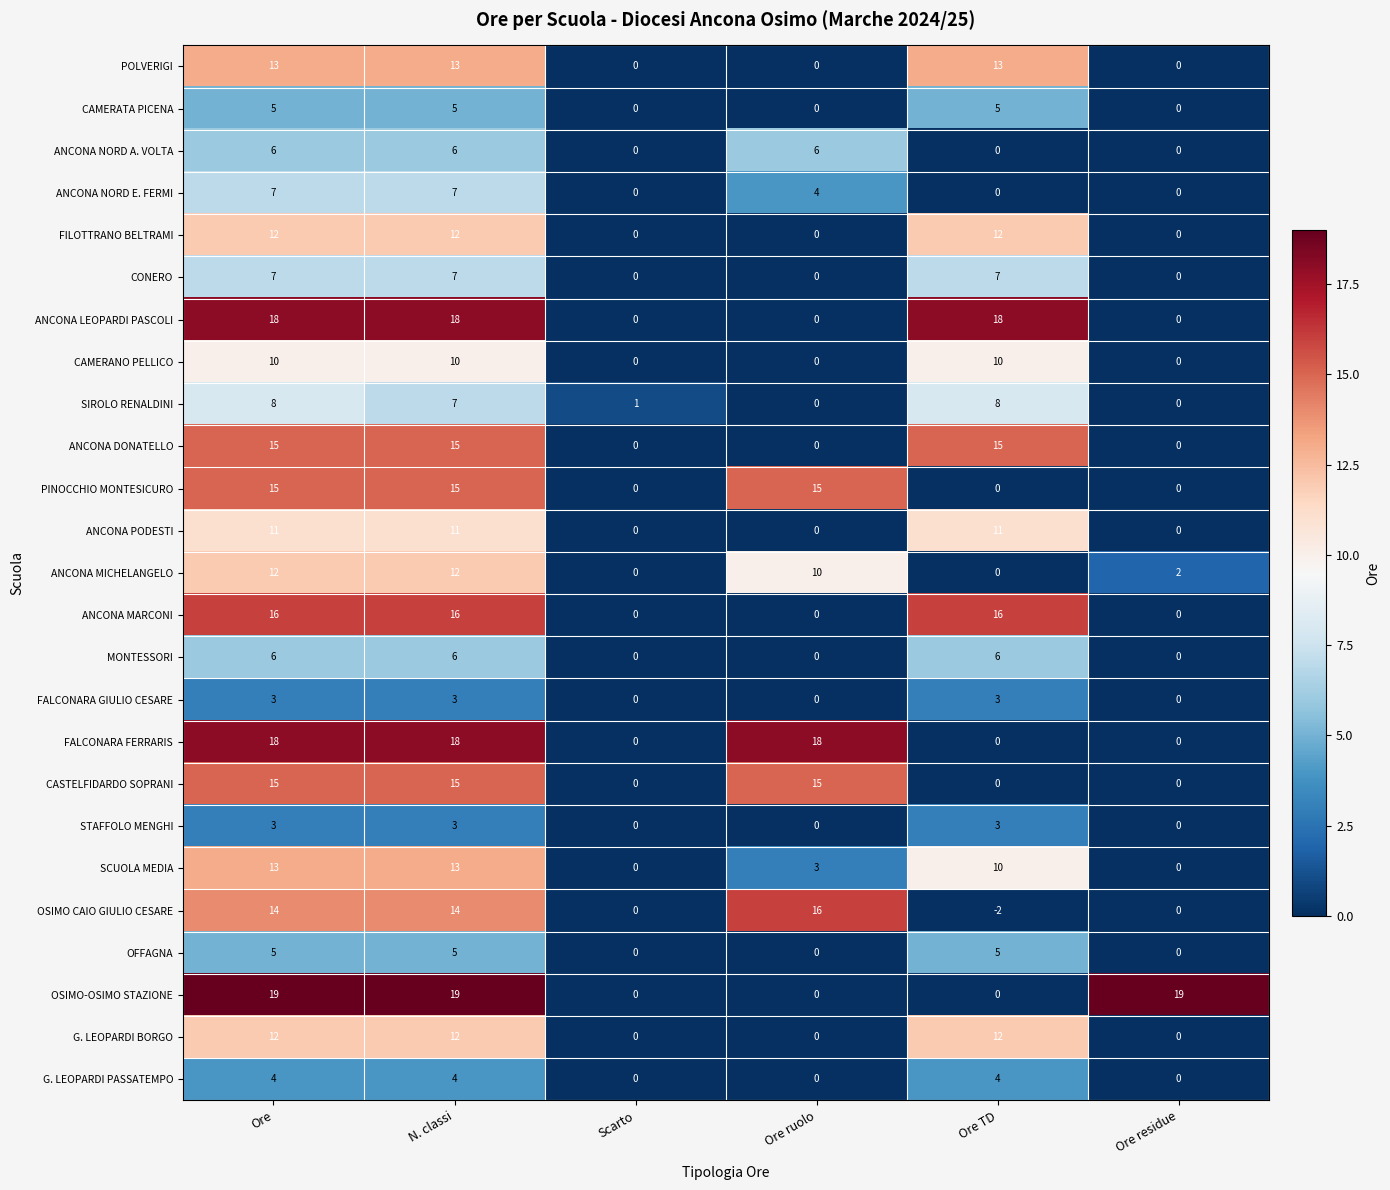

The value of ANCONA NORD E. FERMI at Ore residue is 3. True or false?

False